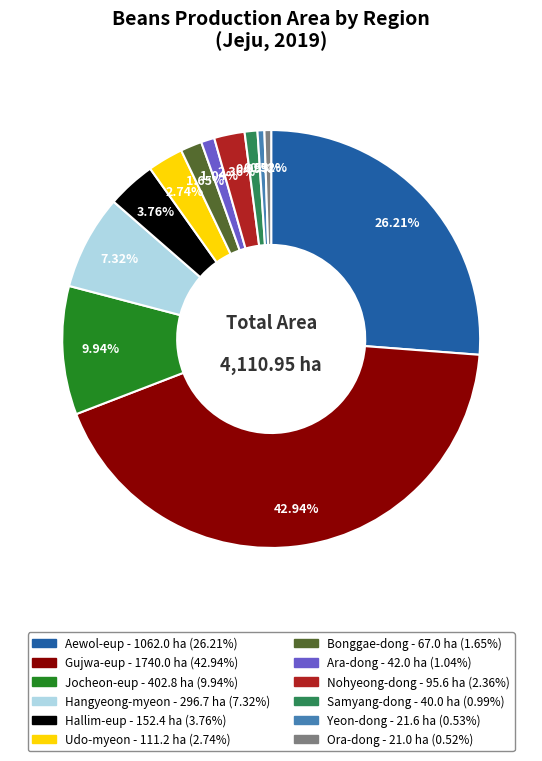

What portion of the pie excludes Hangyeong-myeon?

92.7%